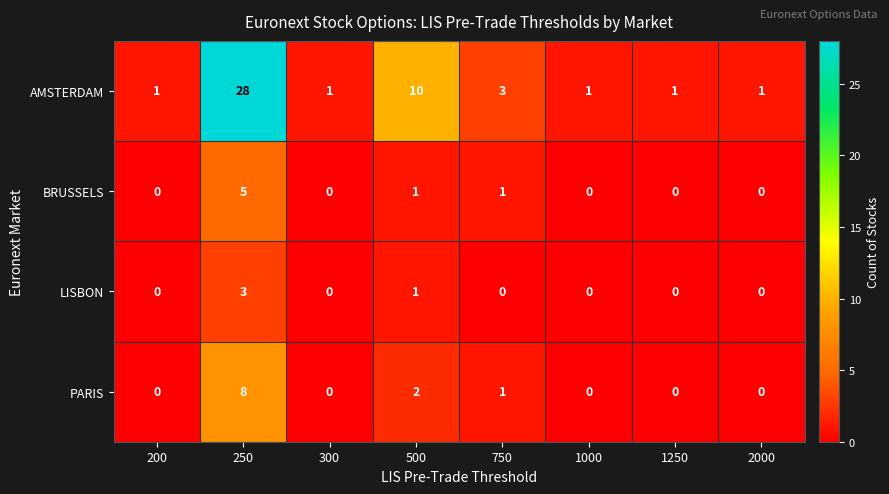

How many BRUSSELS values are between 0 and 1?

7